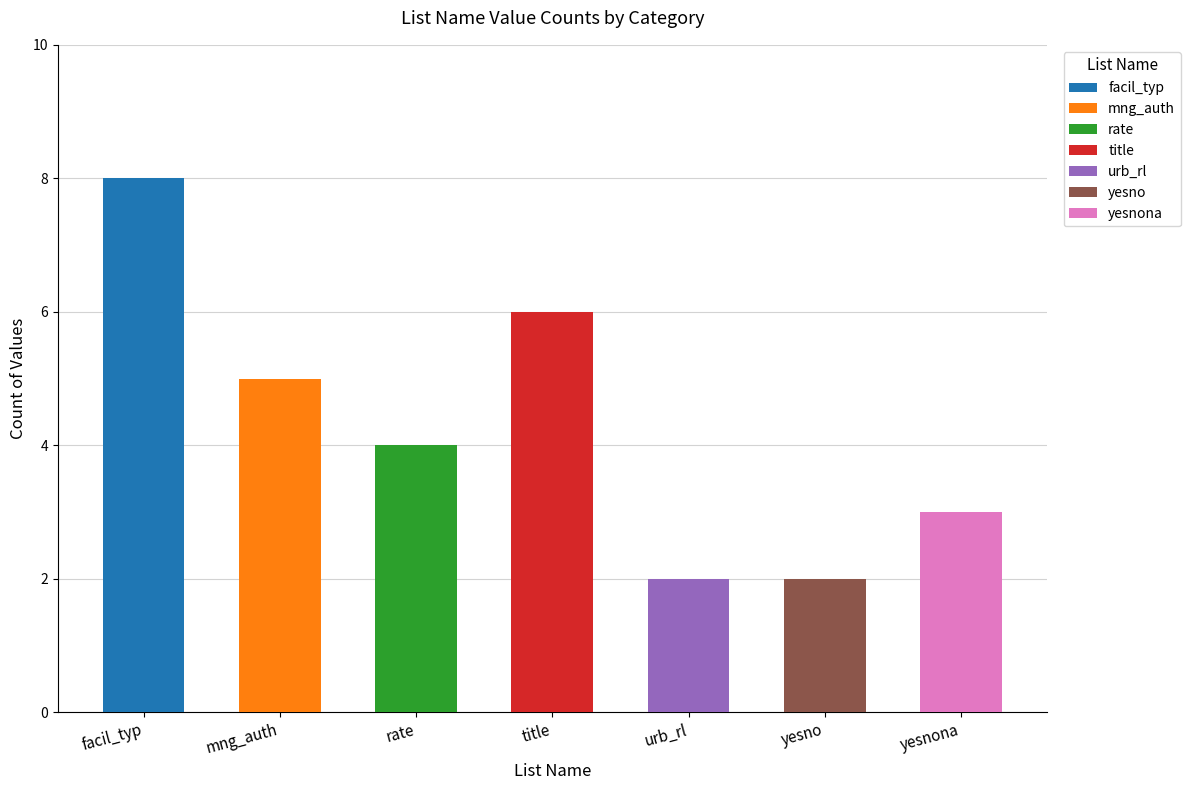

Are the bars horizontal?

No